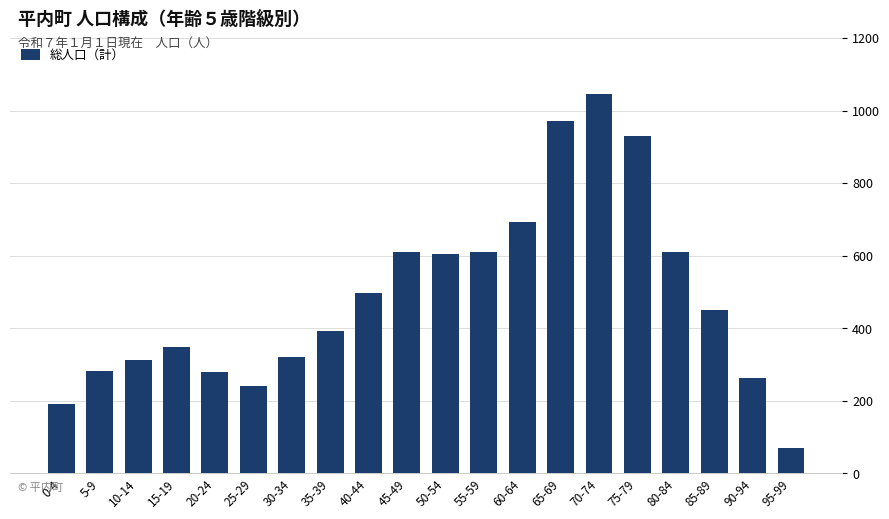

At which label does the data first exceed 451?

40-44